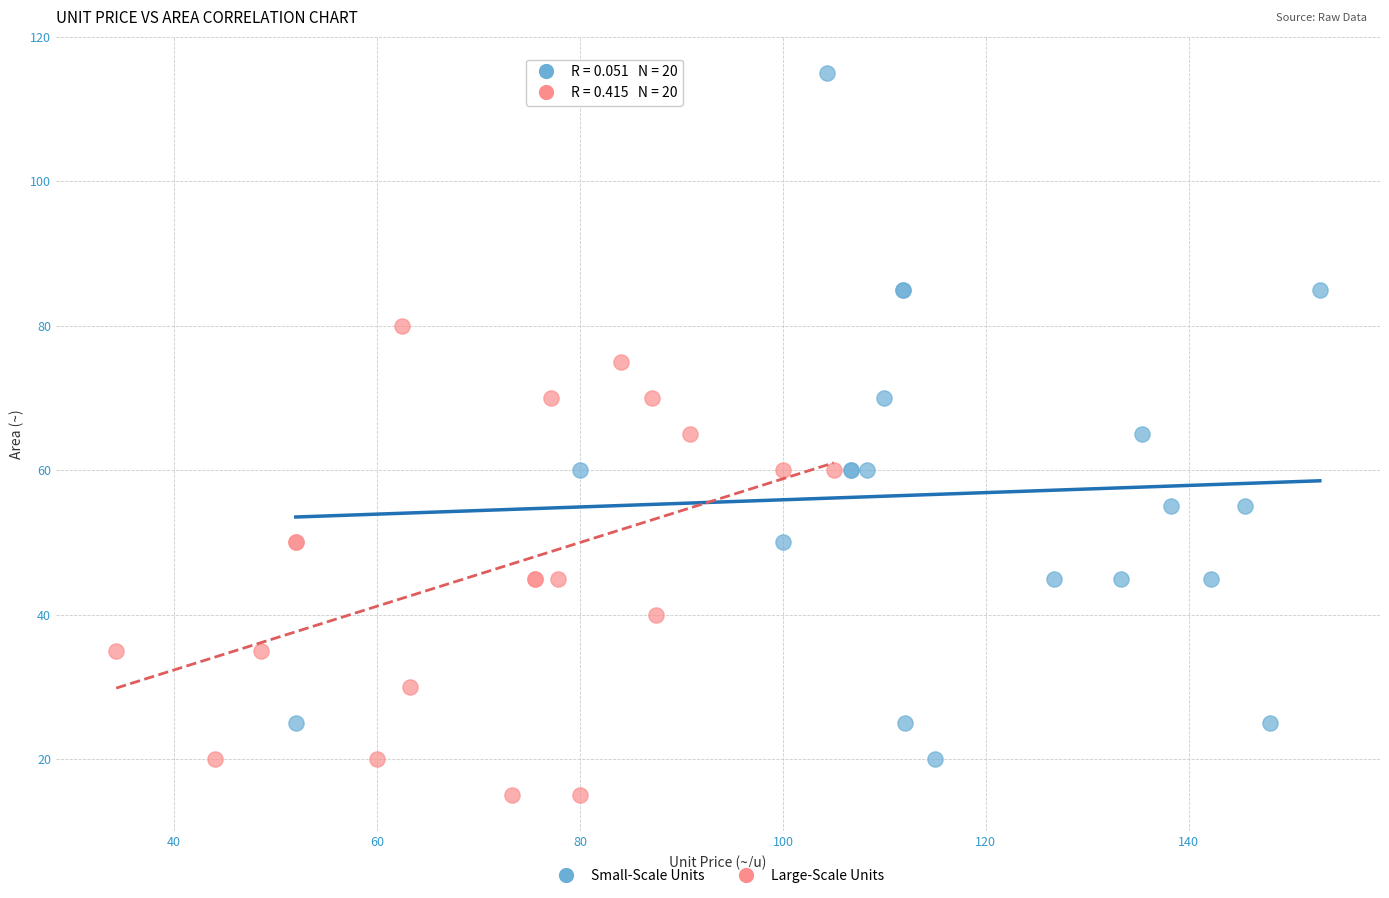

What are all the series names shown in the legend?

Small-Scale Units, Large-Scale Units